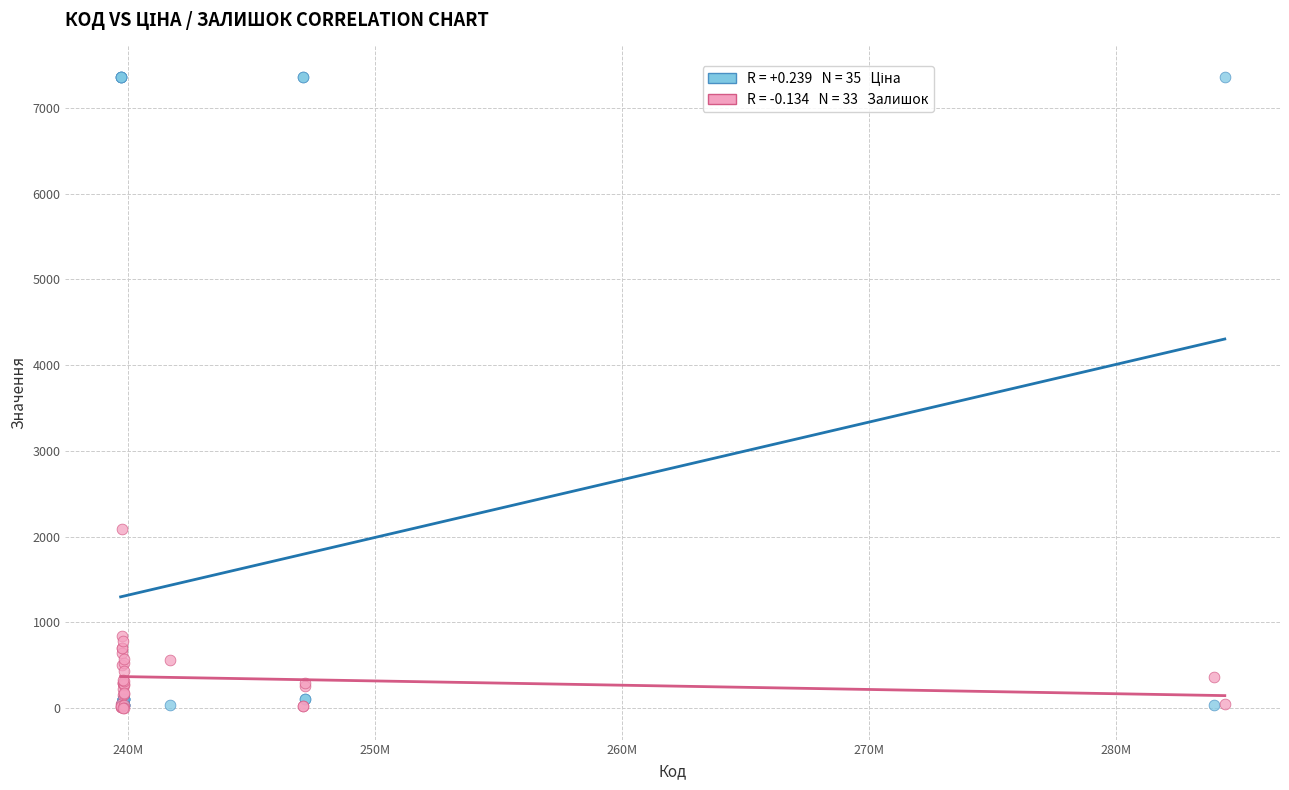

Across all series, what Y value is closest to 3680?

2093.0